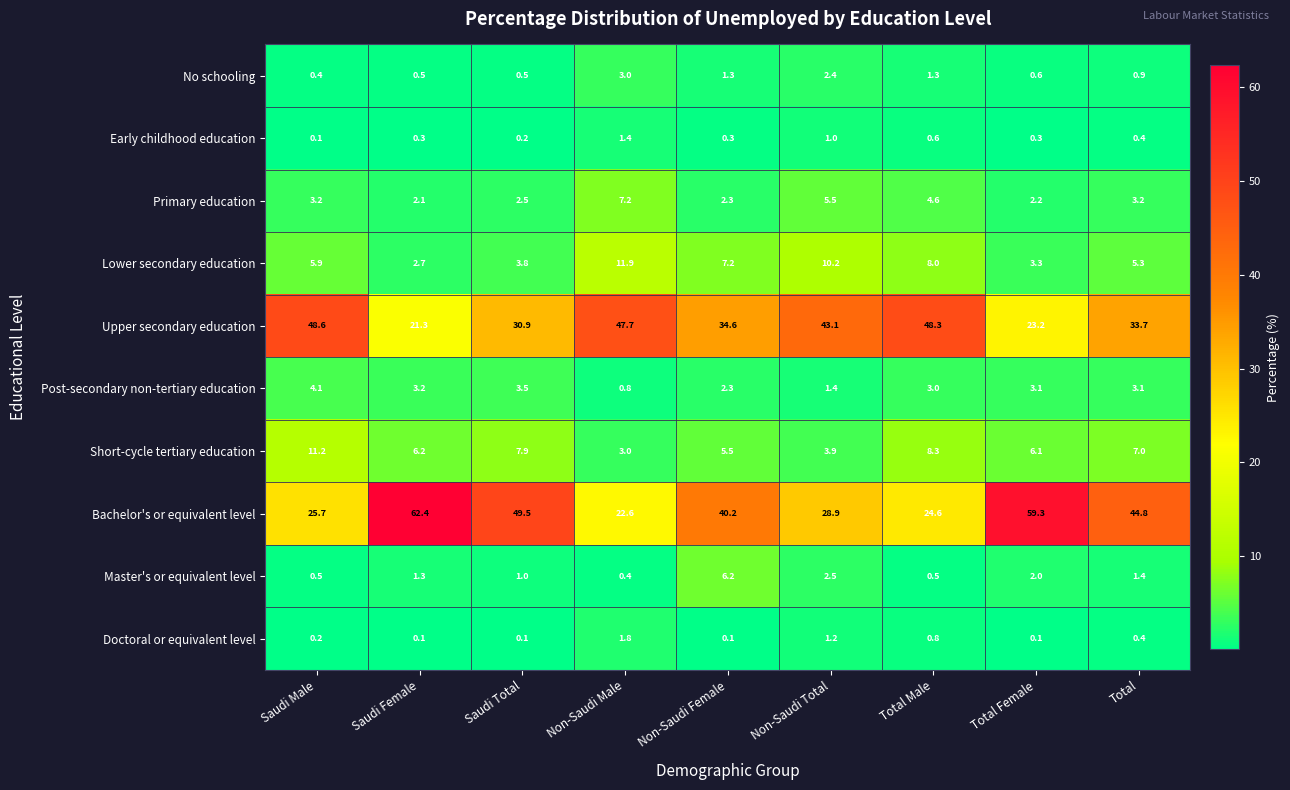

At how many categories does at least one series exceed 48?

5